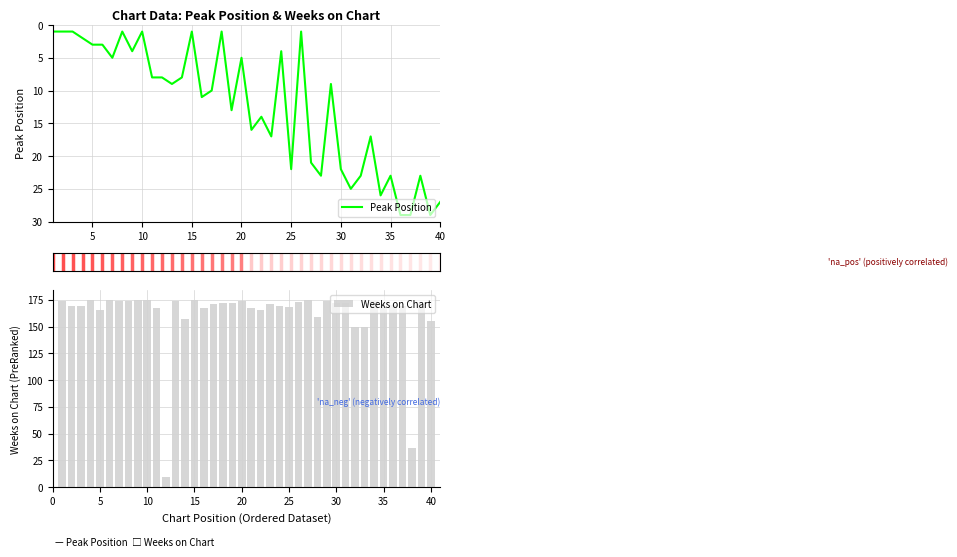

What is the lowest value of the Weeks on Chart series?

9